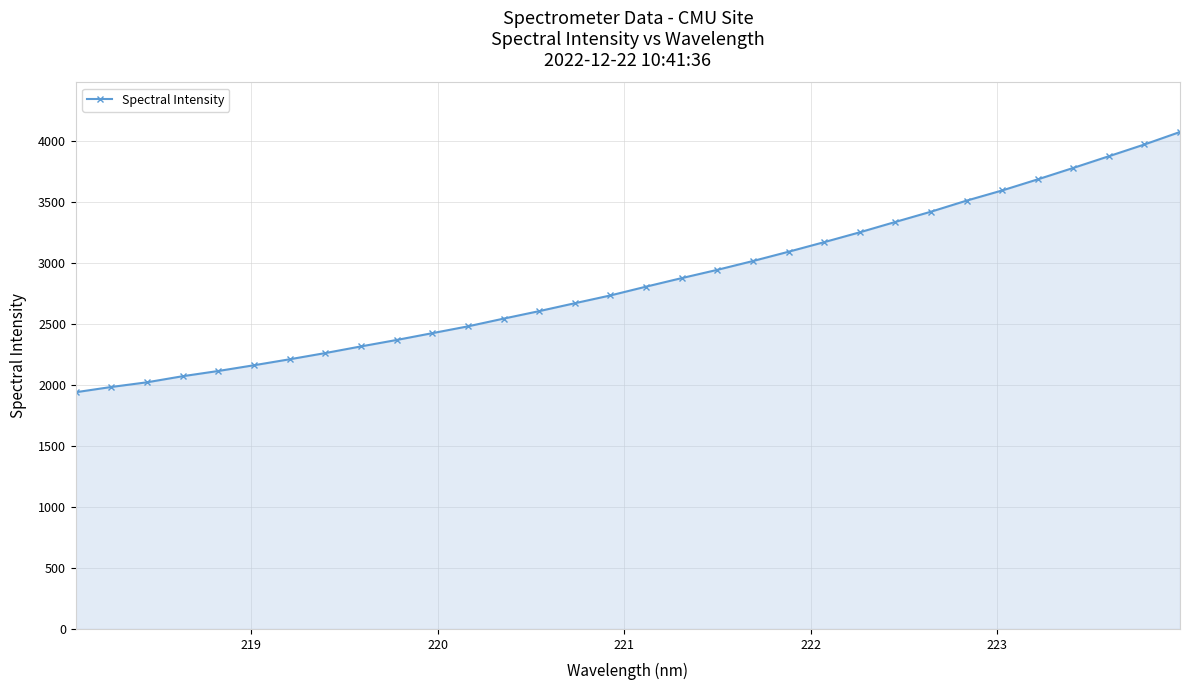

What is the difference between the maximum and minimum values?

2134.3